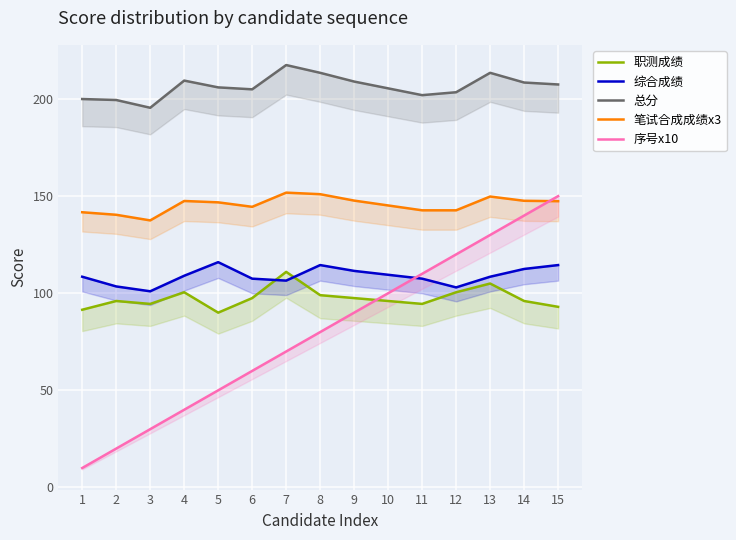

Between 5 and 10, which is larger?

10